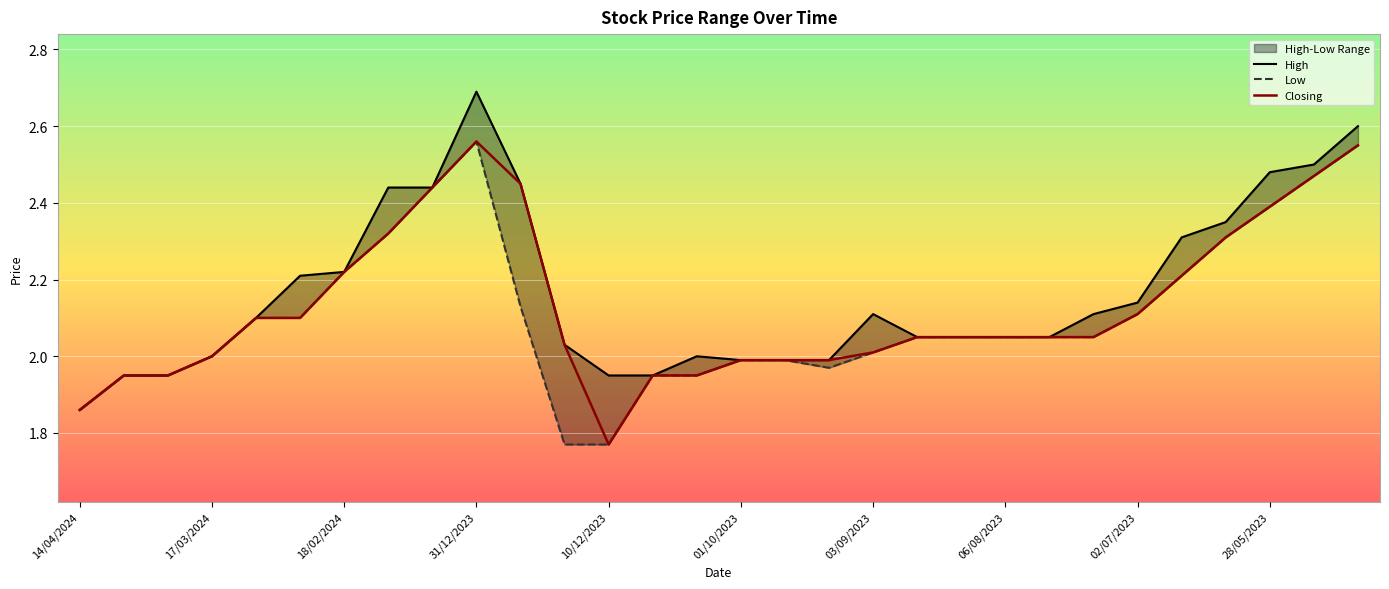

What is the value of the High point at the 26th from the left?

2.3